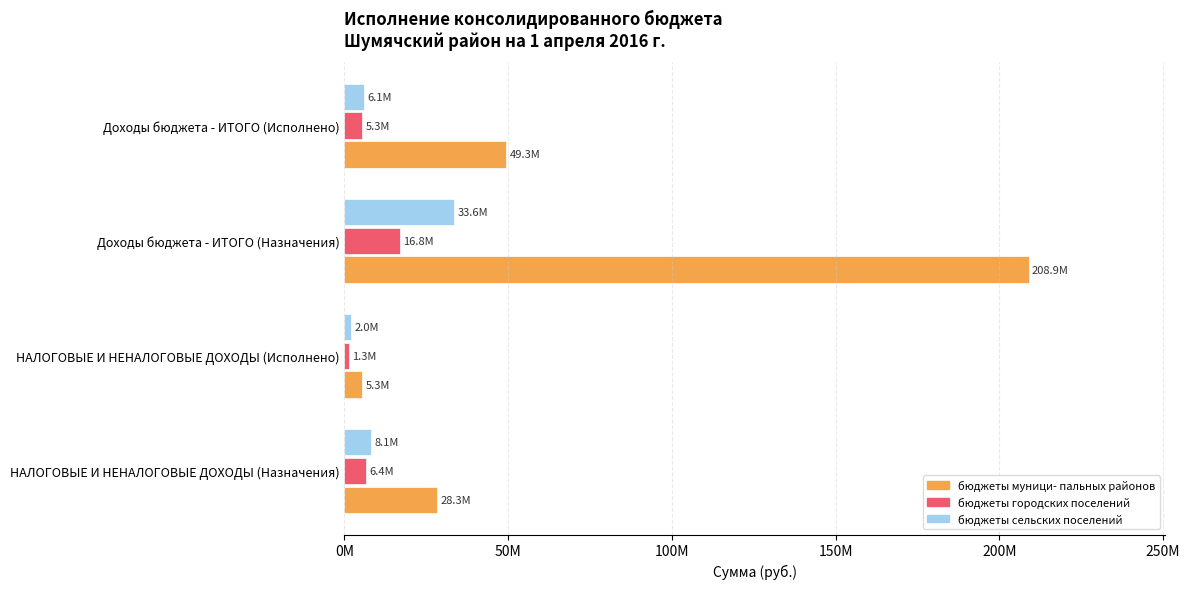

Which series has the widest spread of values?

бюджеты муници- пальных районов